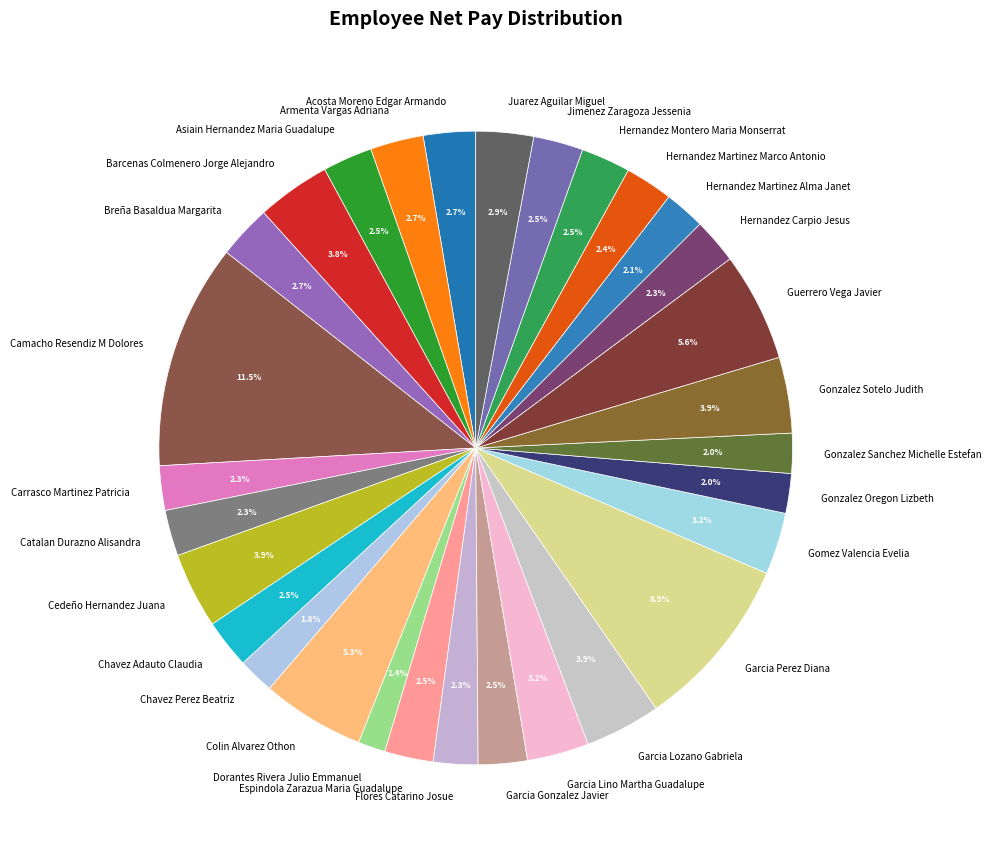

Which category has the biggest portion of the pie?

Camacho Resendiz M Dolores